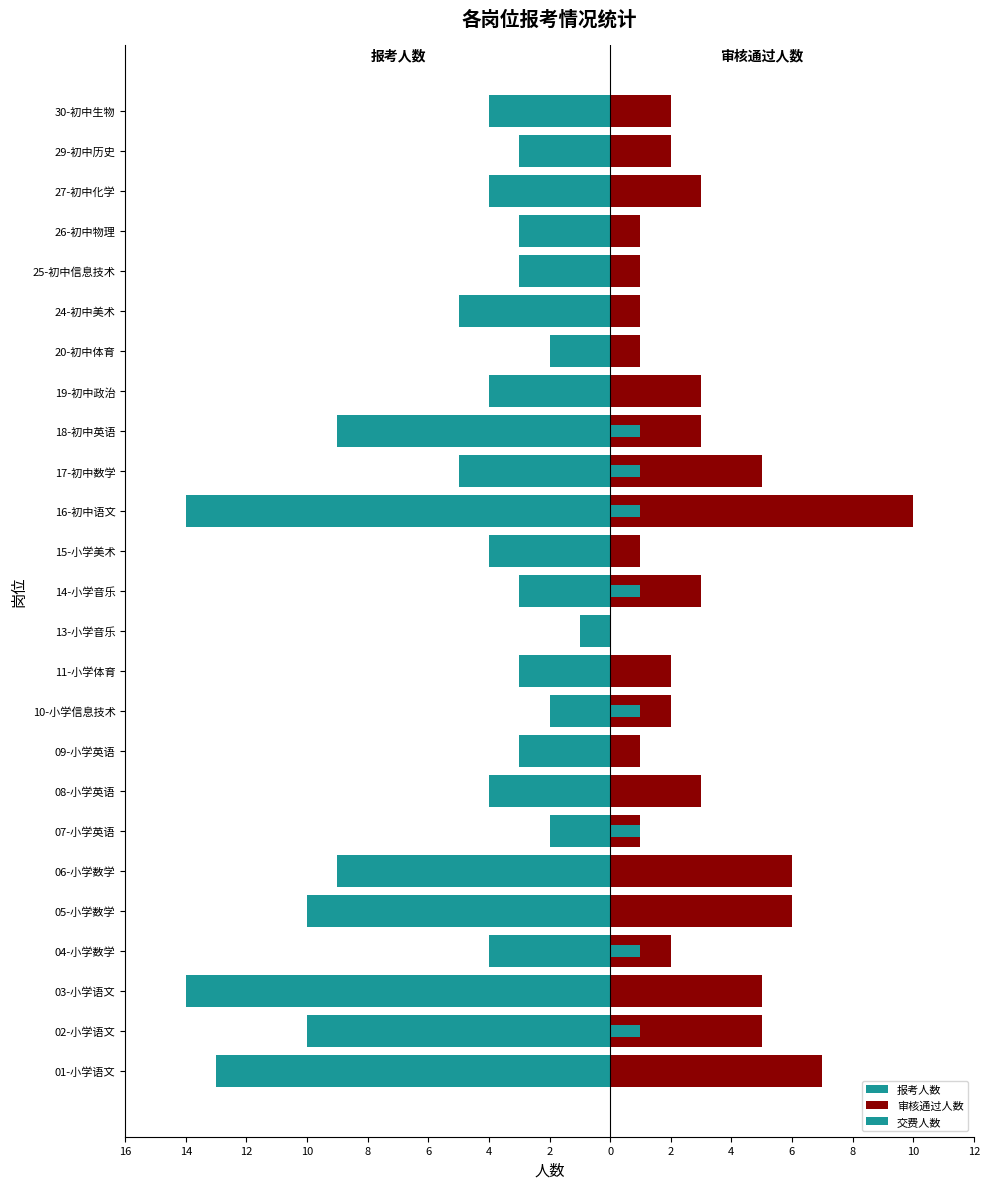

Reading left to right, what are all the values shown in this chart?

报考人数: -13	-10	-14	-4	-10	-9	-2	-4	-3	-2	-3	-1	-3	-4	-14	-5	-9	-4	-2	-5	-3	-3	-4	-3	-4
审核通过人数: 7	5	5	2	6	6	1	3	1	2	2	0	3	1	10	5	3	3	1	1	1	1	3	2	2
交费人数: 0	1	0	1	0	0	1	0	0	1	0	0	1	0	1	1	1	0	0	0	0	0	0	0	0